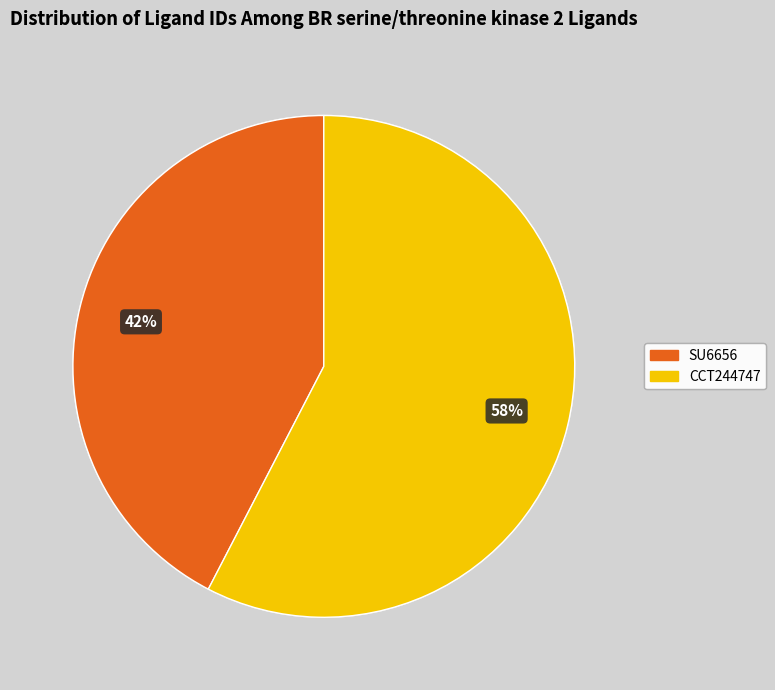

To the nearest percent, what is the average slice percentage?

50%